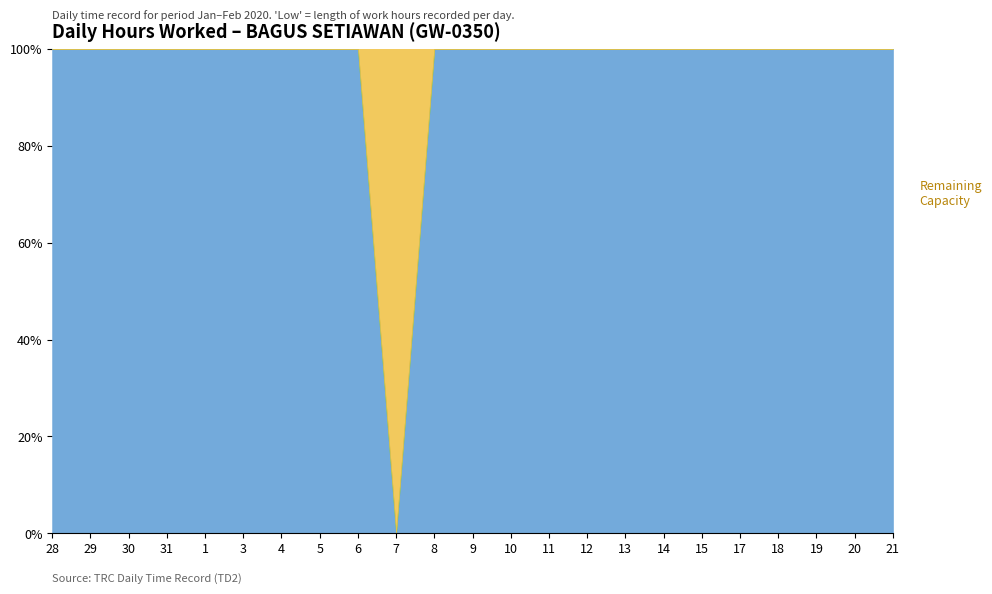

What is the total value across all series at 15?

100